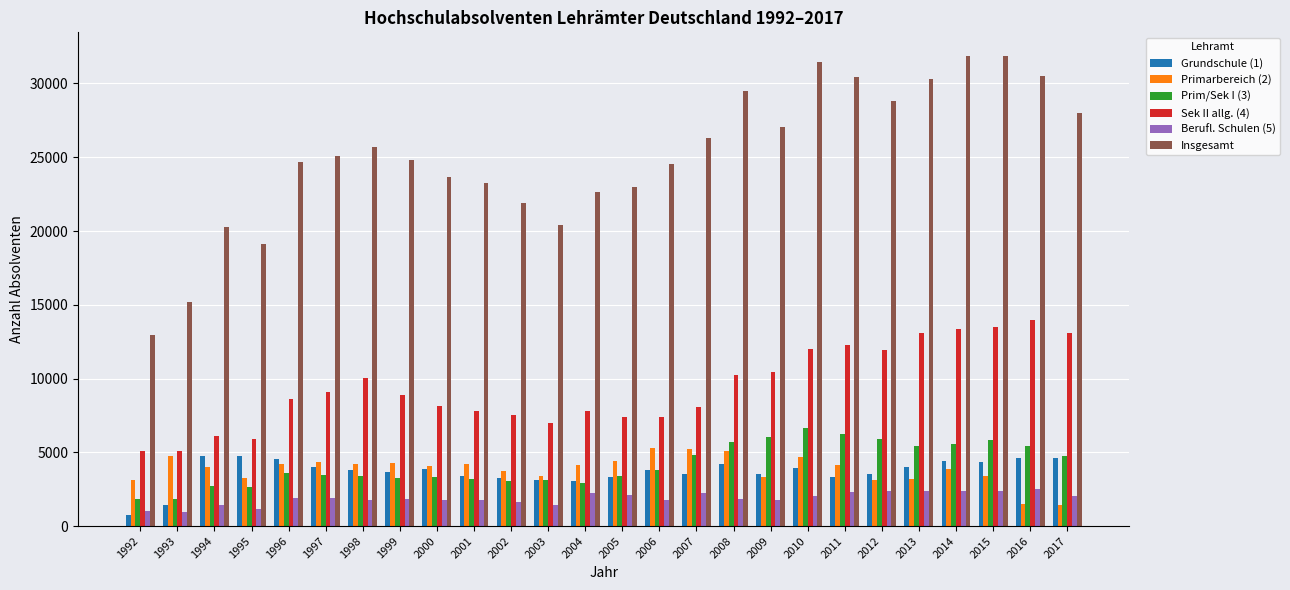

Which series has the widest spread of values?

Insgesamt